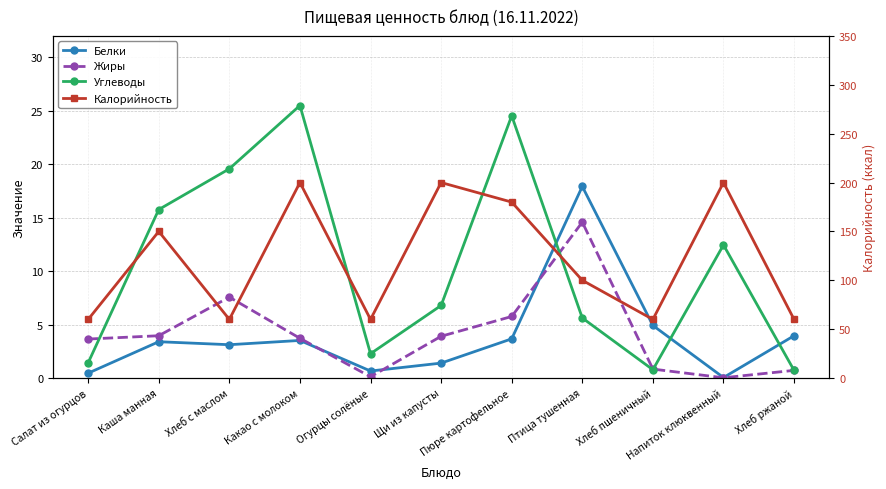

What is the difference between the maximum and minimum values in the Углеводы series?

24.8